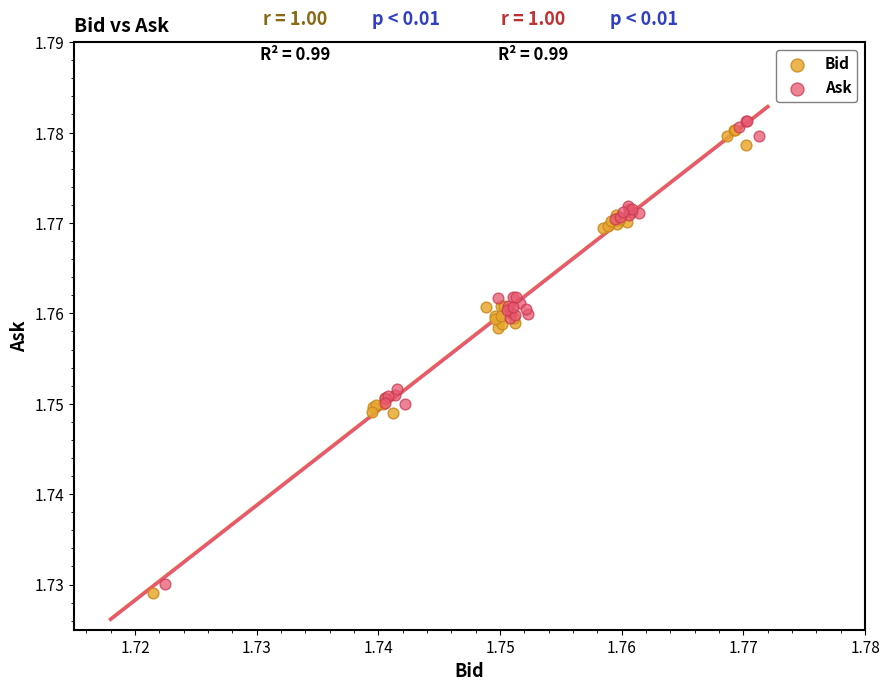

What are all the series names shown in the legend?

Bid, Ask